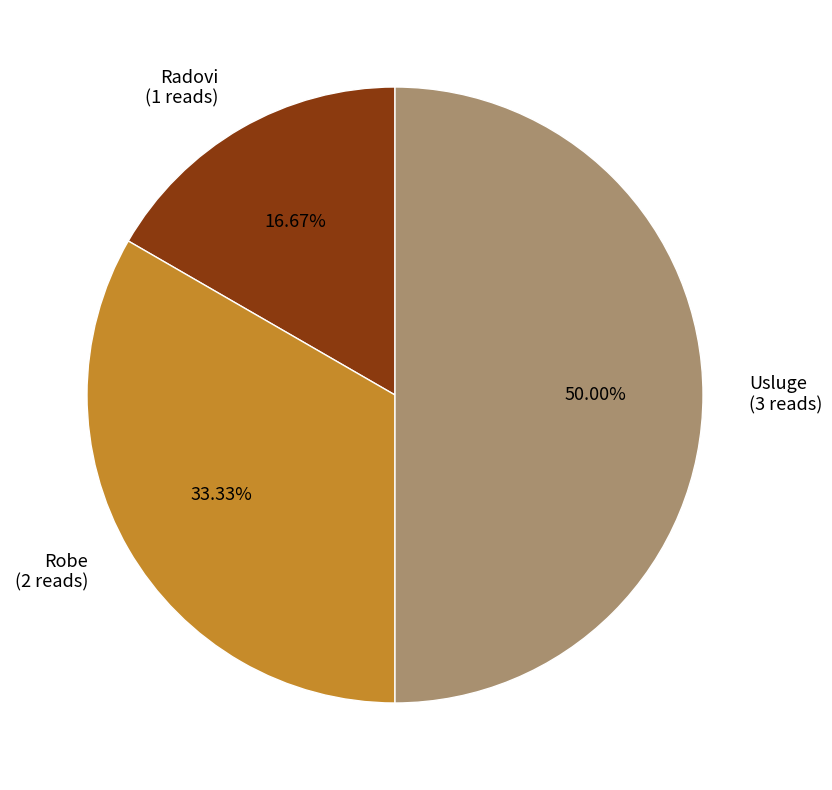

How many segments does this pie chart have?

3